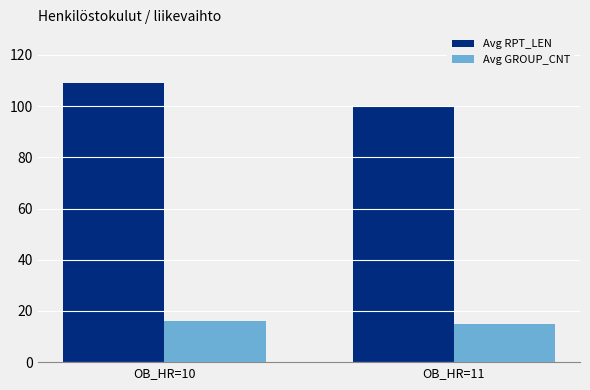

Reading left to right, transcribe all the data shown in this chart.

Avg RPT_LEN: 109.0	99.5
Avg GROUP_CNT: 16.0	15.0